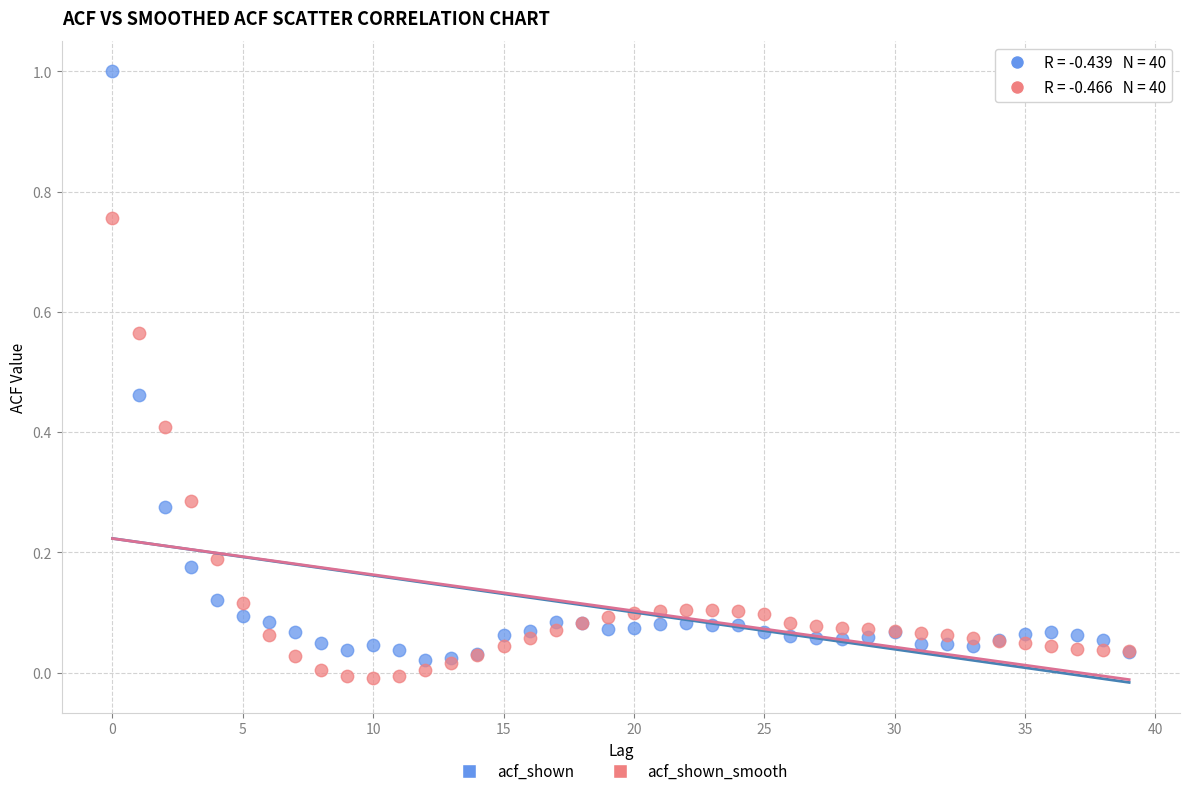

Which series reaches the minimum Y coordinate?

acf_shown_smooth